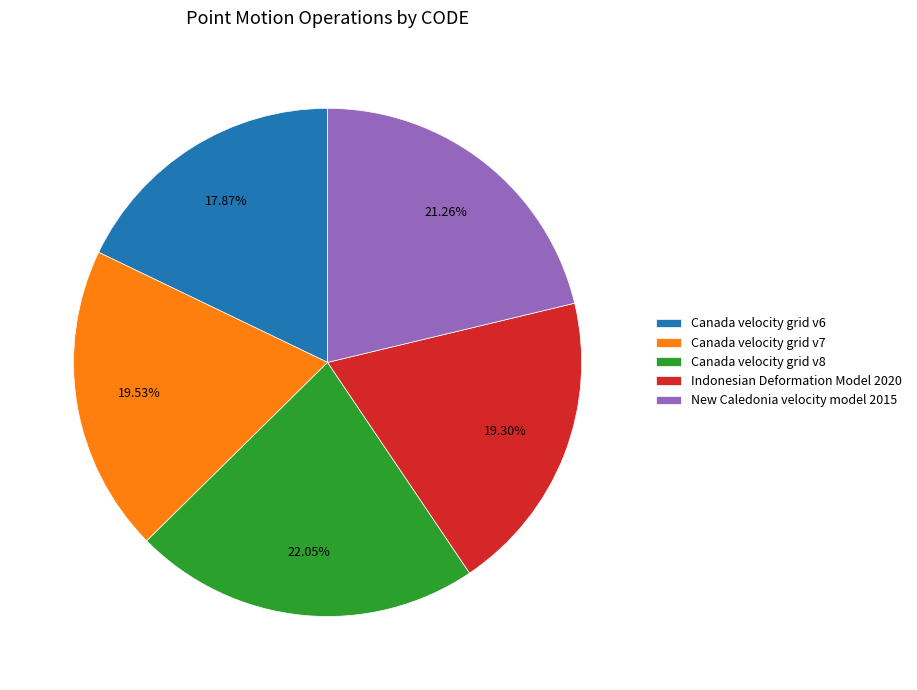

The Canada velocity grid v7 slice represents 30% of the pie. True or false?

False